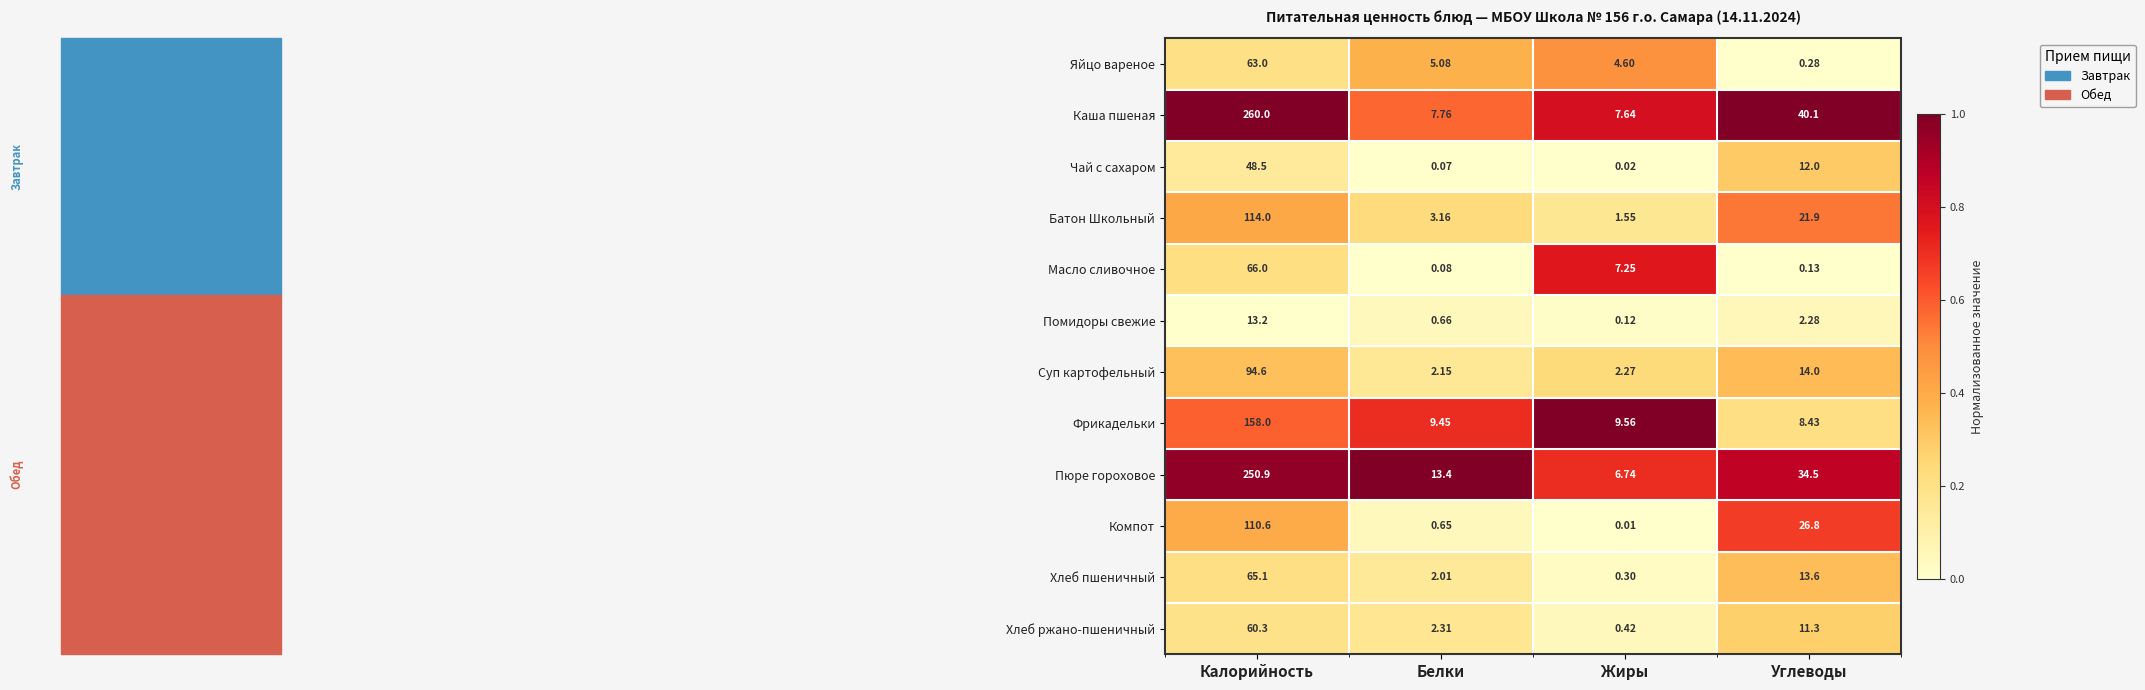

What is the greatest value displayed?

260.0